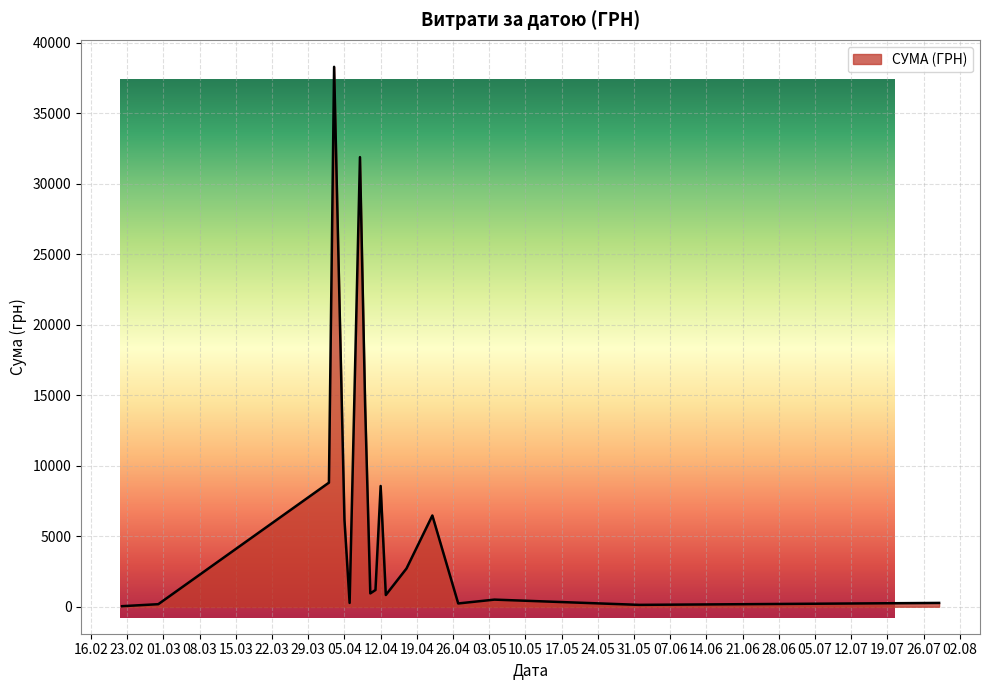

What is the sum of all values?

121839.8